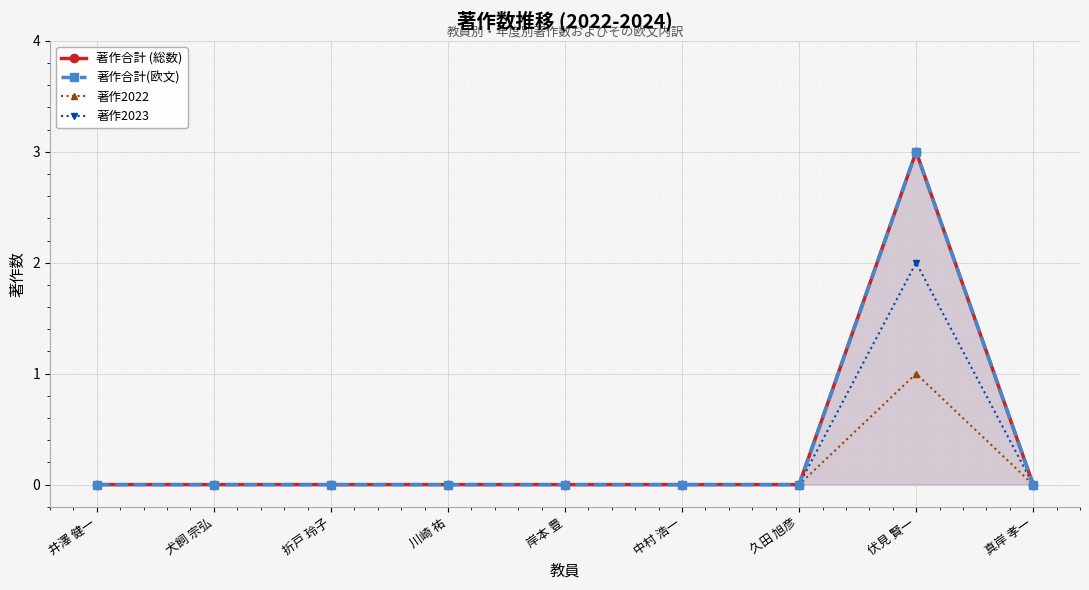

Which category has the highest value in the 著作2022 series?

伏見 賢一